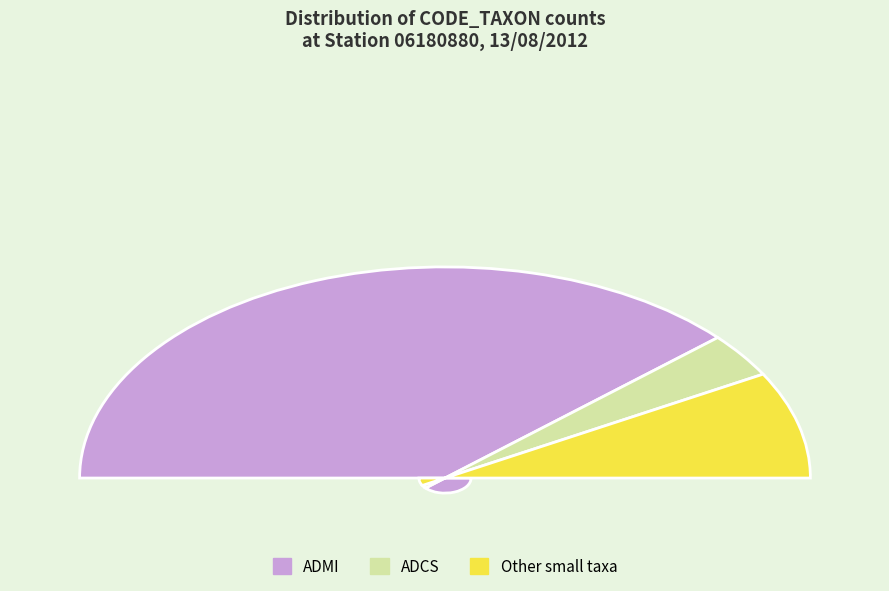

True or false: CNLP accounts for 16% of the total.

False